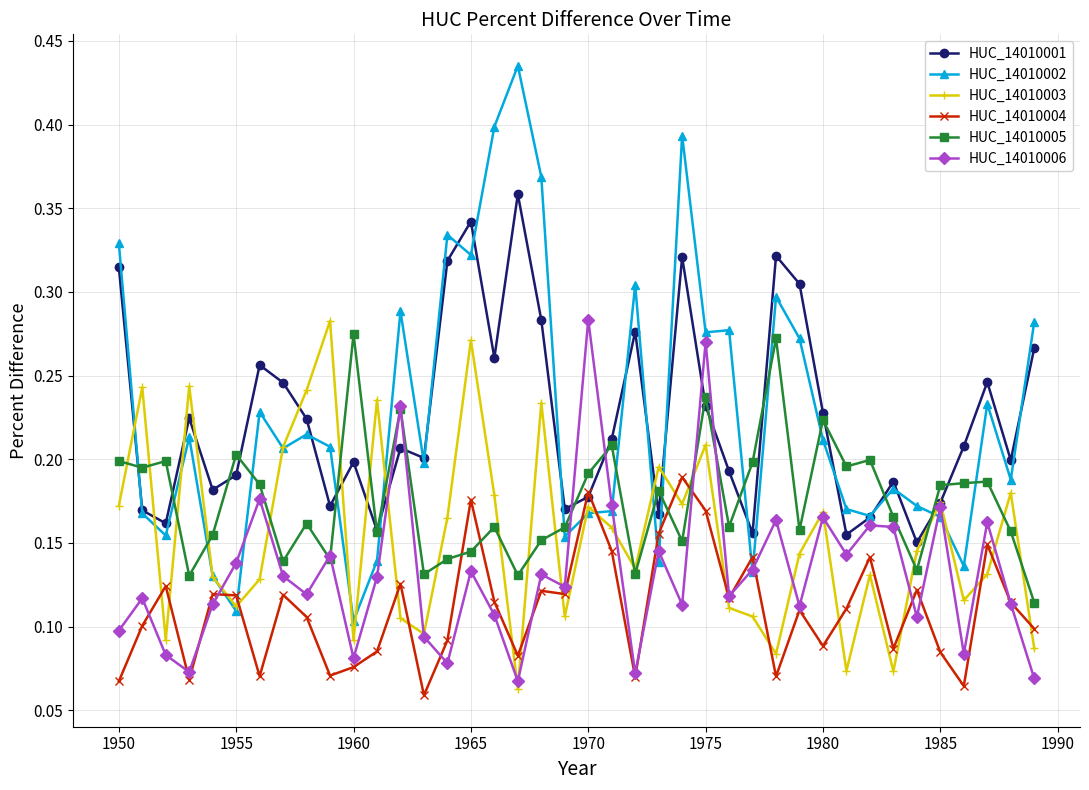

At how many categories does at least one series exceed 0?

40